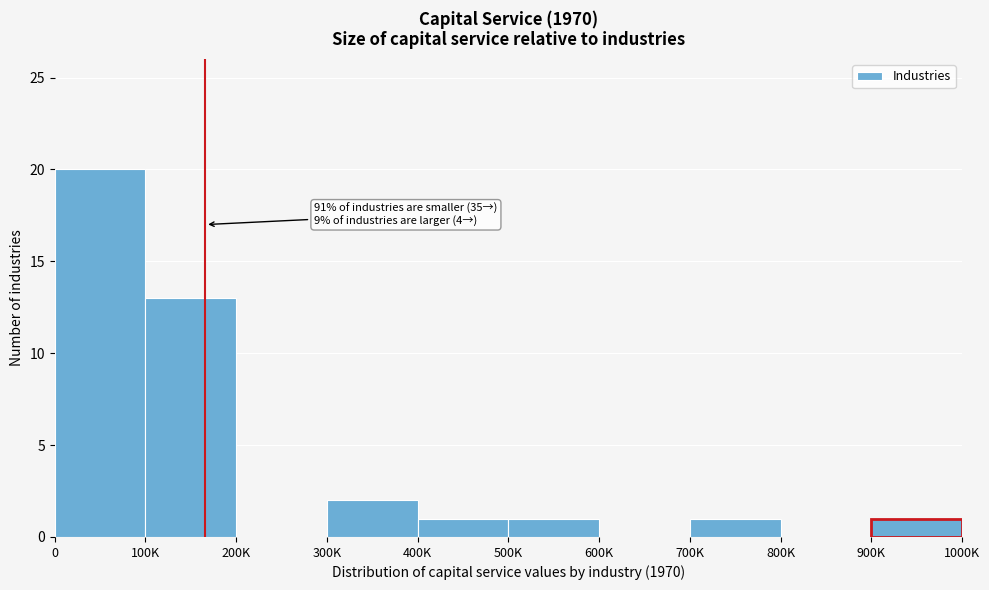

Reading left to right, extract all data points from this chart.

0=20	100K=13	200K=0	300K=2	400K=1	500K=1	600K=0	700K=1	800K=0	900K=1